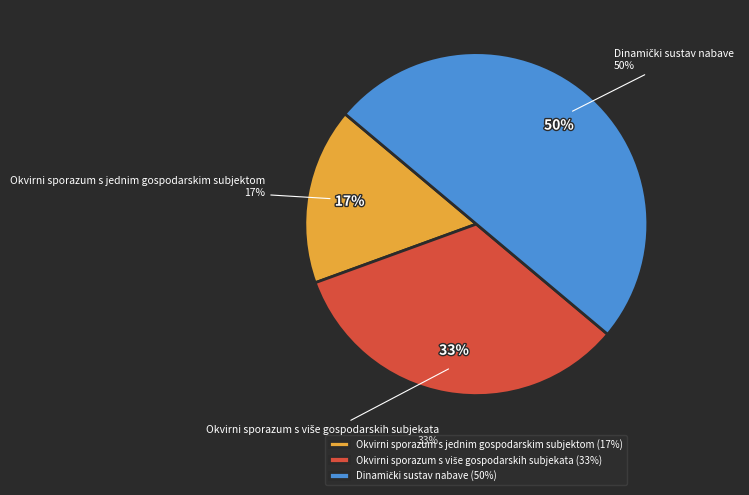

Does Okvirni sporazum s više gospodarskih subjekata represent more than half of the total?

No